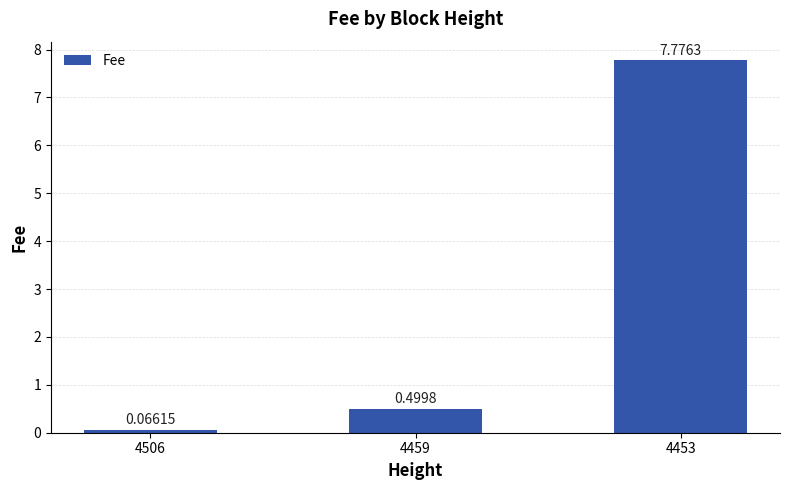

What is the average value?

2.8